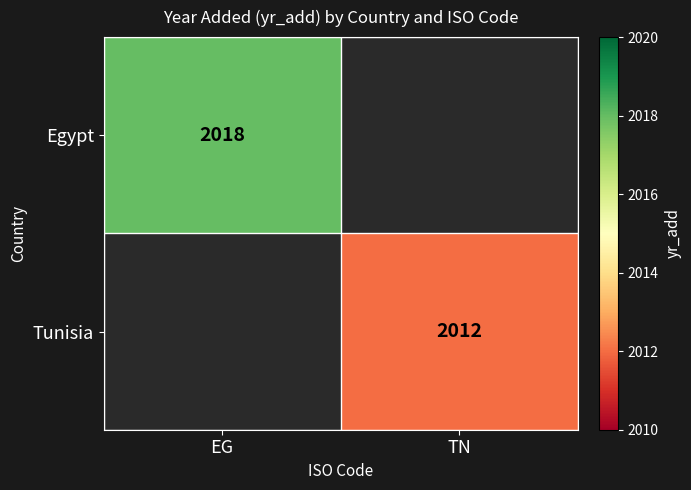

Between TN and EG, which is larger?

EG